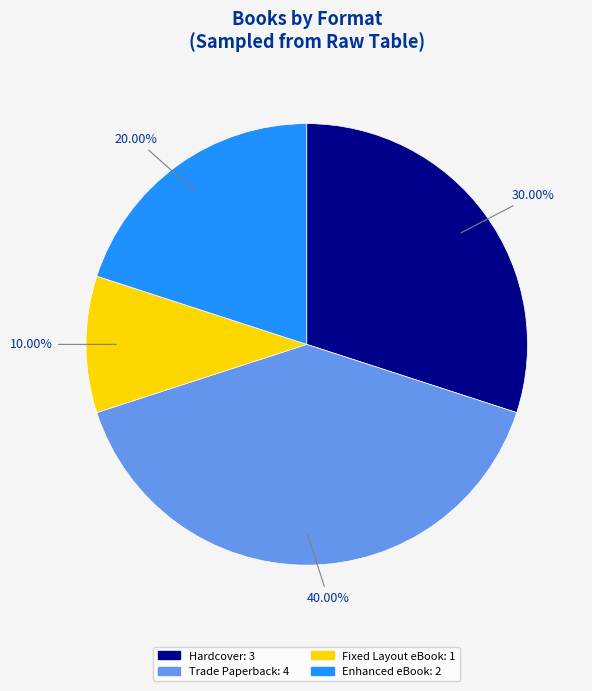

How many slices are in this pie chart?

4